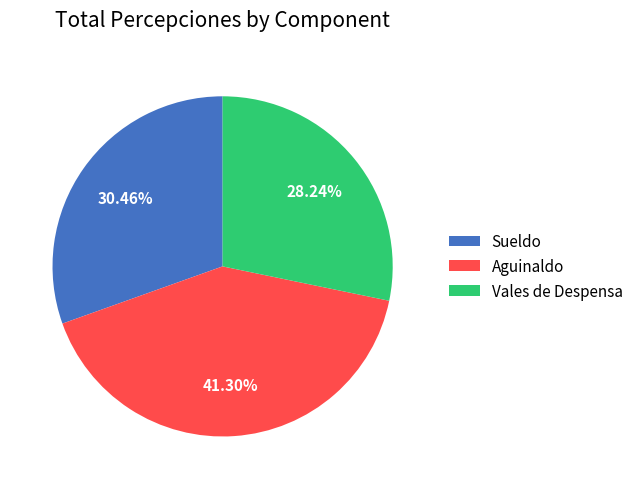

Rank the categories by value from highest to lowest.

Aguinaldo, Sueldo, Vales de Despensa